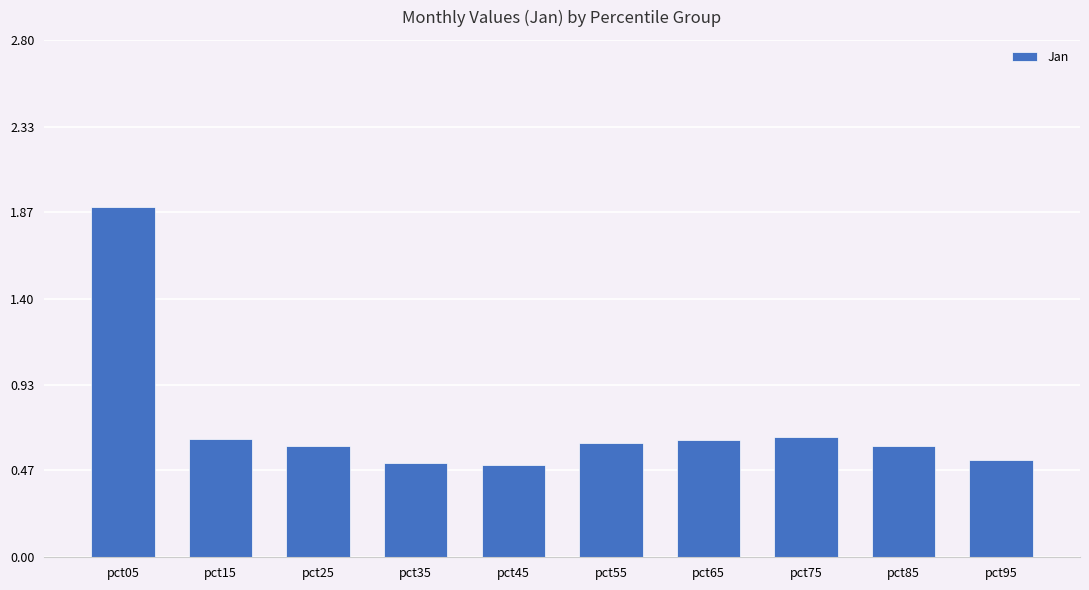

True or false: the data shows 0.5 at pct45.

True